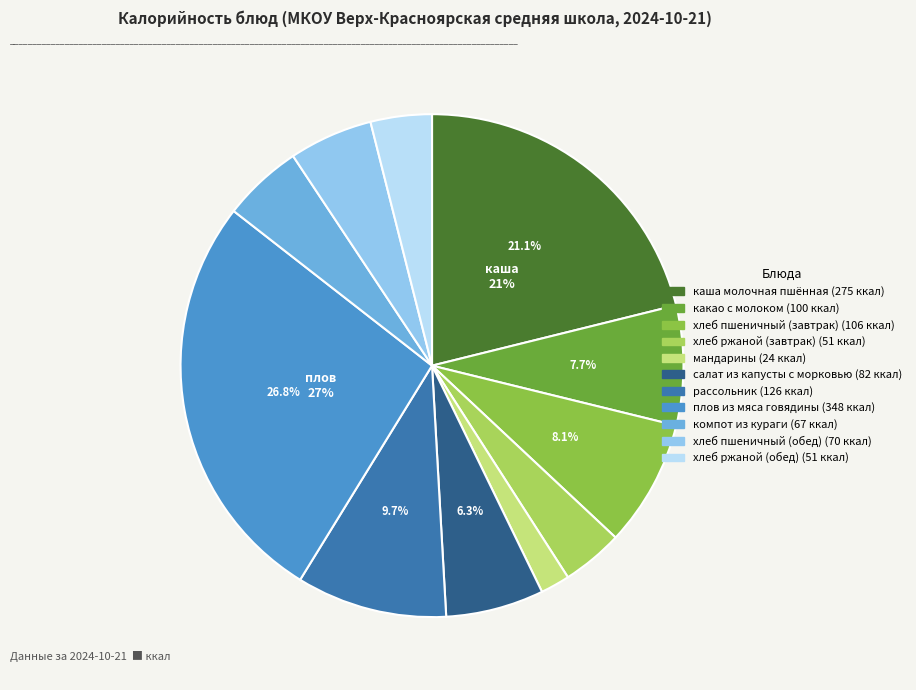

How many segments does this pie chart have?

11